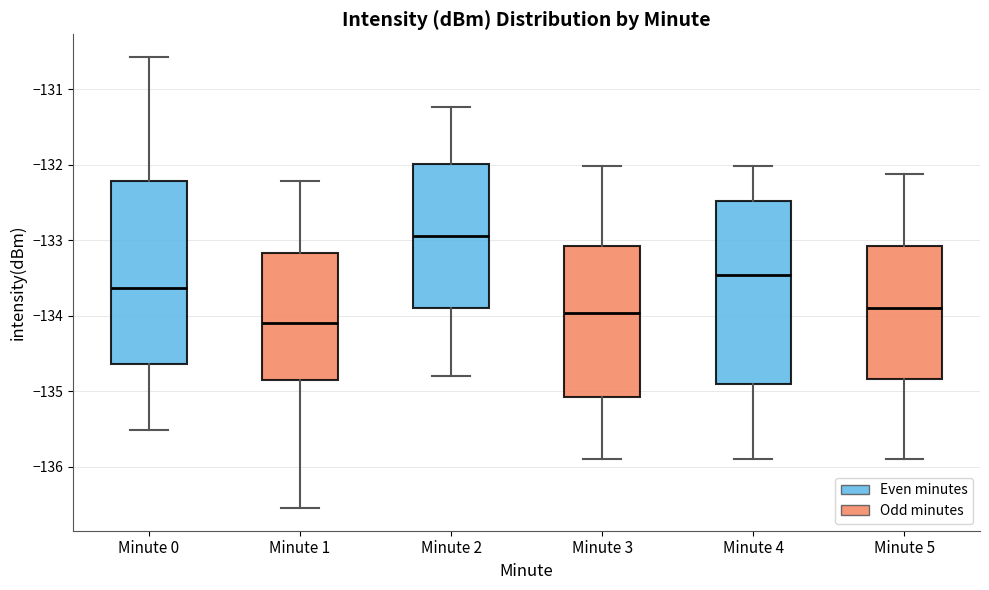

Which box has the highest median line?

Minute 2